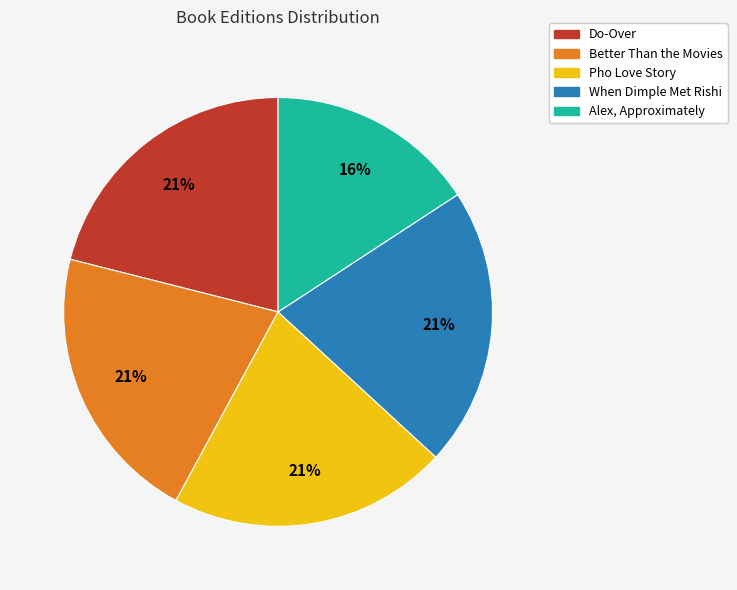

To the nearest percent, what is the difference between the Alex, Approximately and Better Than the Movies slice percentages?

5%